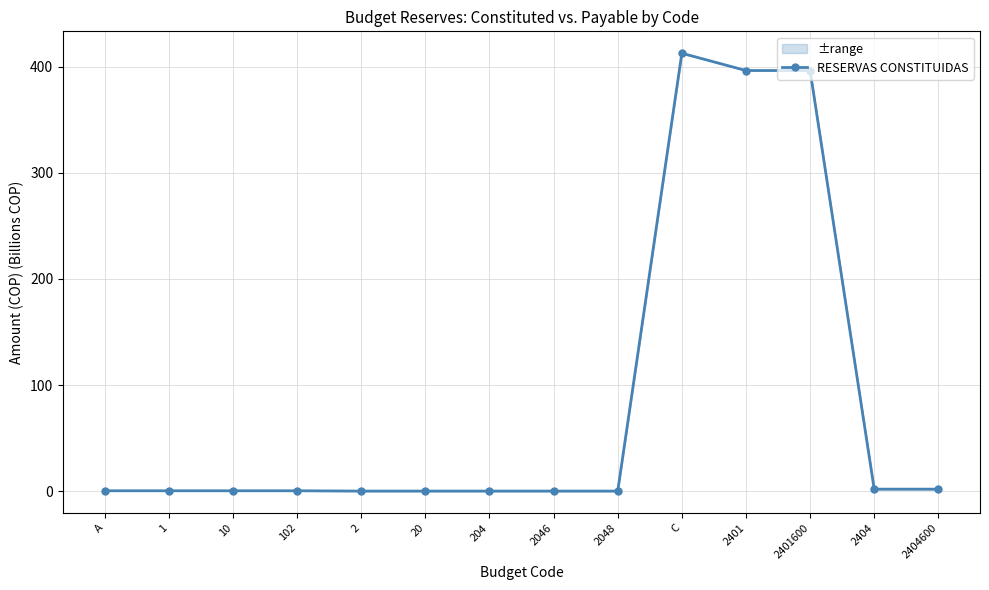

What position from the right is 2401600?

3